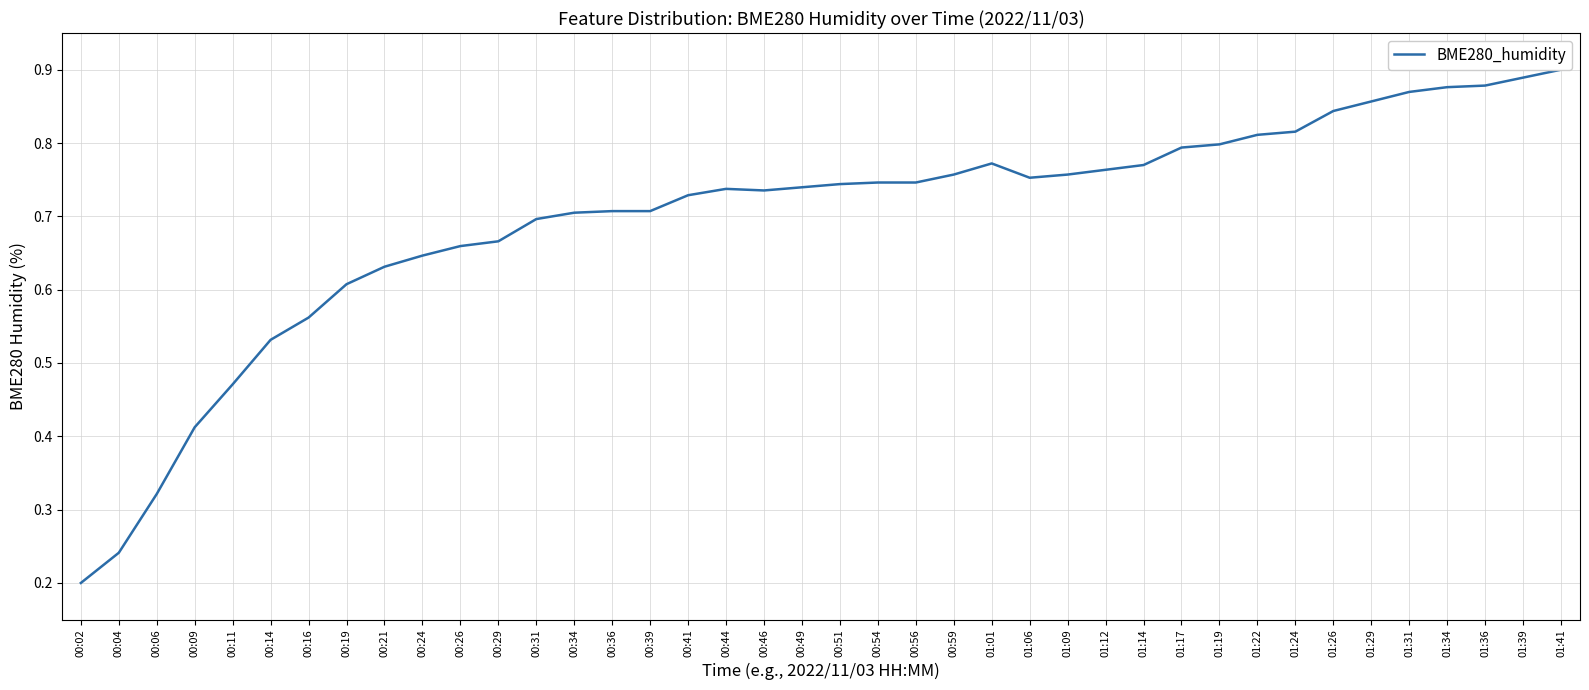

Rank the categories by value from lowest to highest.

00:02, 00:04, 00:06, 00:09, 00:11, 00:14, 00:16, 00:19, 00:21, 00:24, 00:26, 00:29, 00:31, 00:34, 00:36, 00:39, 00:41, 00:46, 00:44, 00:49, 00:51, 00:54, 00:56, 01:06, 00:59, 01:09, 01:12, 01:14, 01:01, 01:17, 01:19, 01:22, 01:24, 01:26, 01:29, 01:31, 01:34, 01:36, 01:39, 01:41